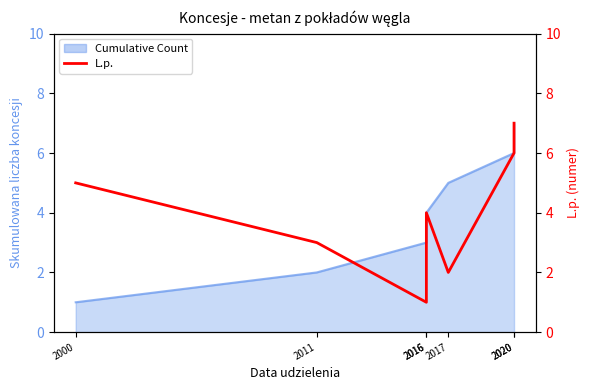

Reading left to right, list all the values displayed in this chart.

2000=5	2011=3	2016=1	2016=4	2017=2	2020=6	2020=7